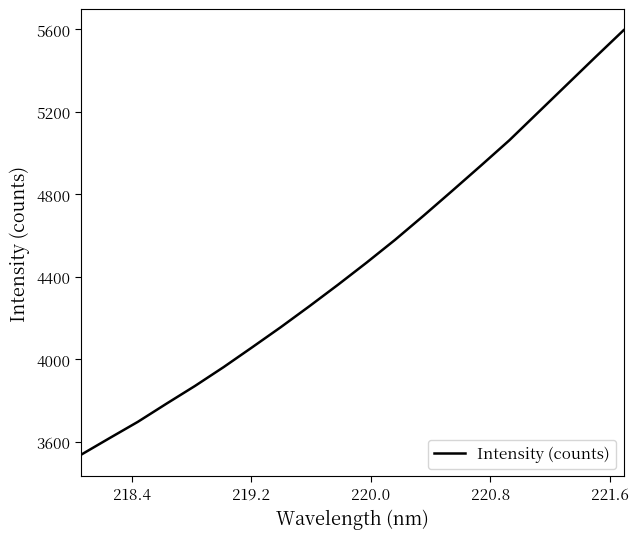

What is the maximum value shown in the chart?

5596.4